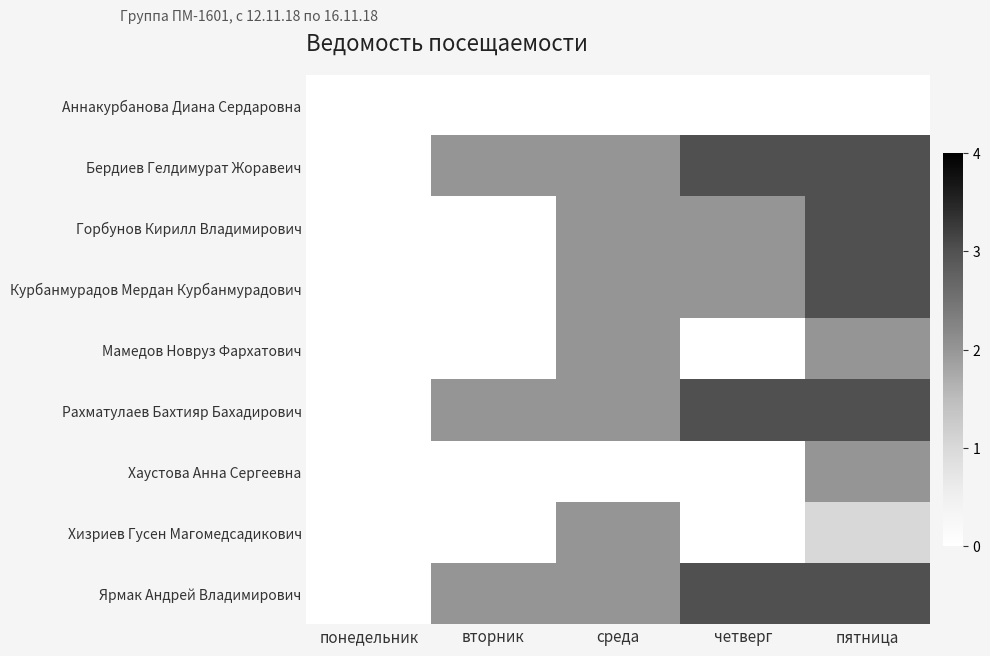

Which category has the lowest value across all series?

понедельник